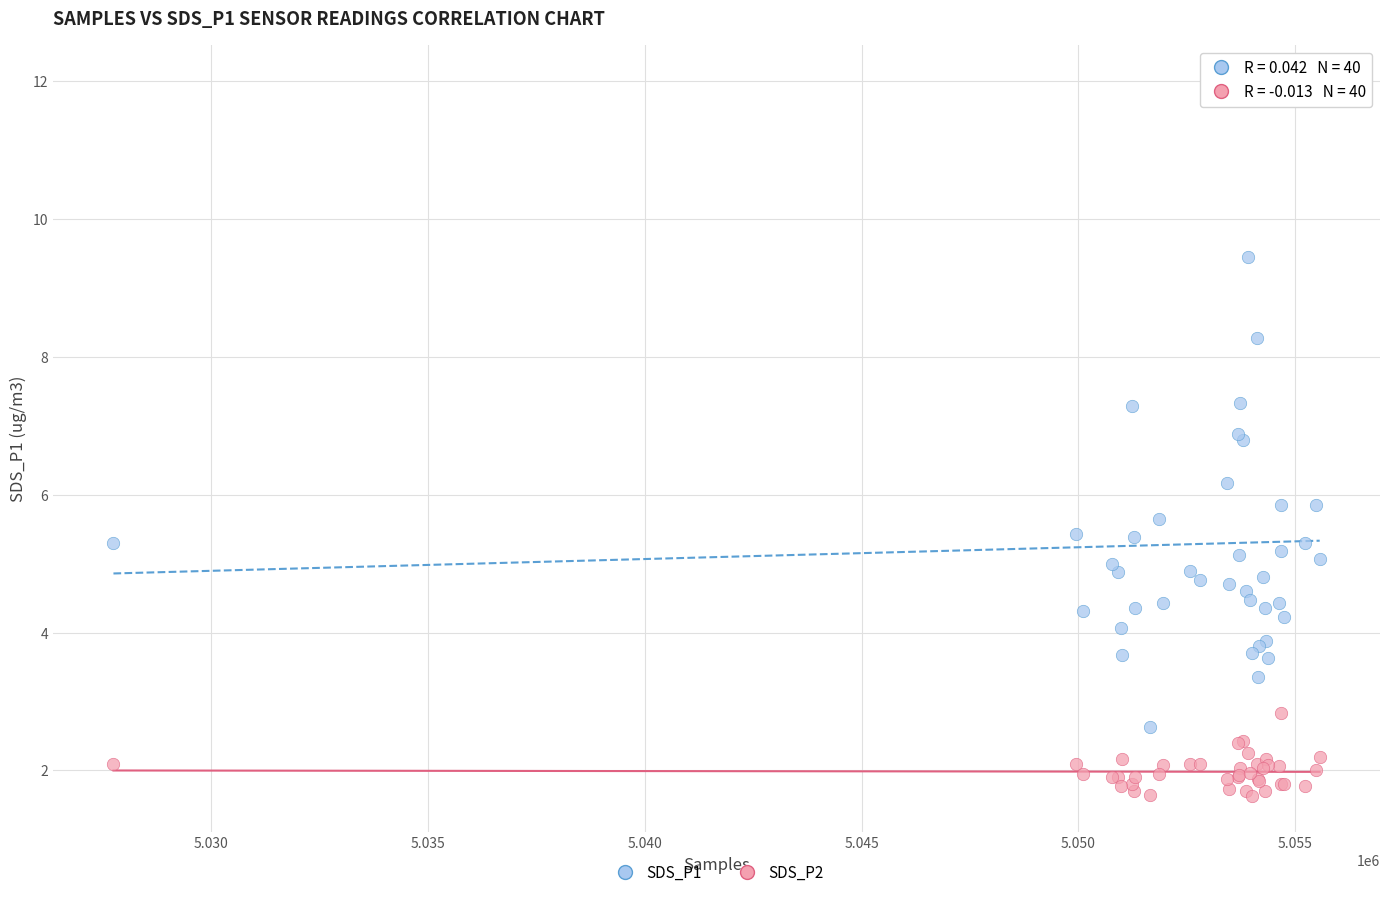

Which series contains the lowest Y value?

SDS_P2